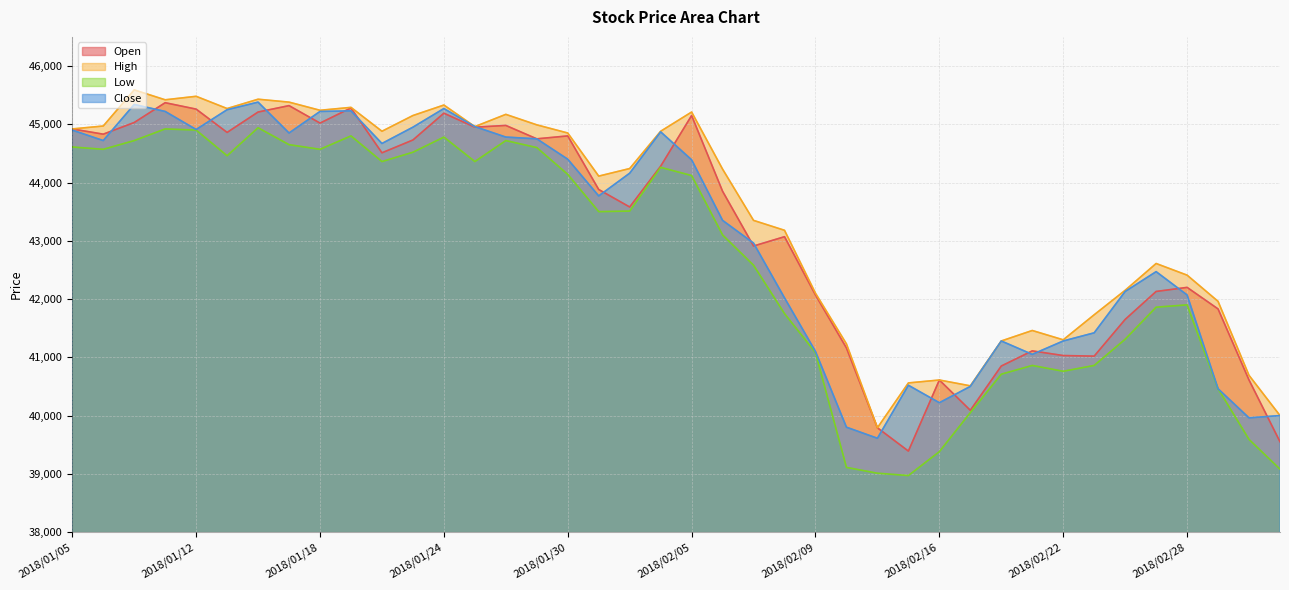

What is the value of the Open point at the 39th from the left?

40610